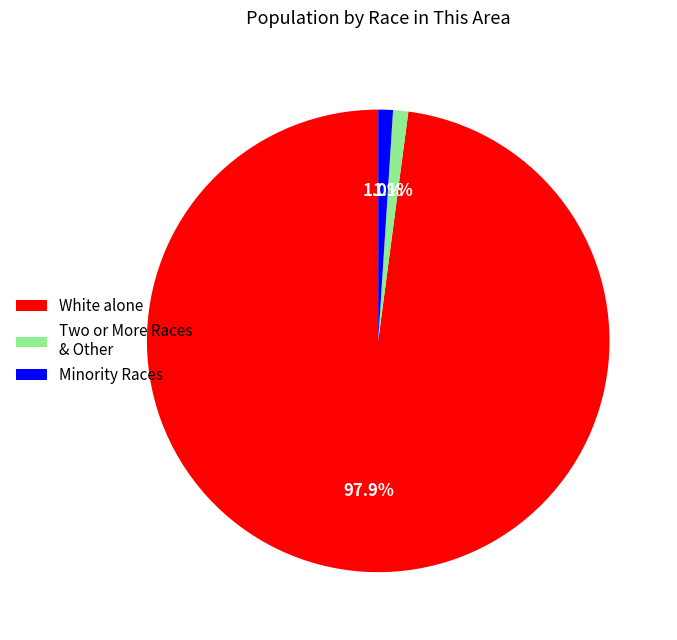

Which category has the biggest portion of the pie?

White alone